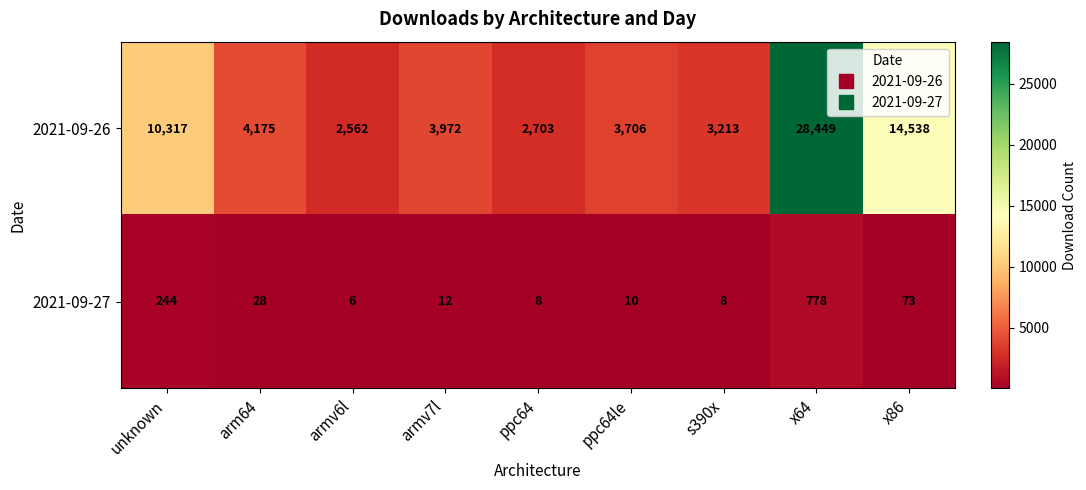

Which label corresponds to the largest value in the chart?

x64